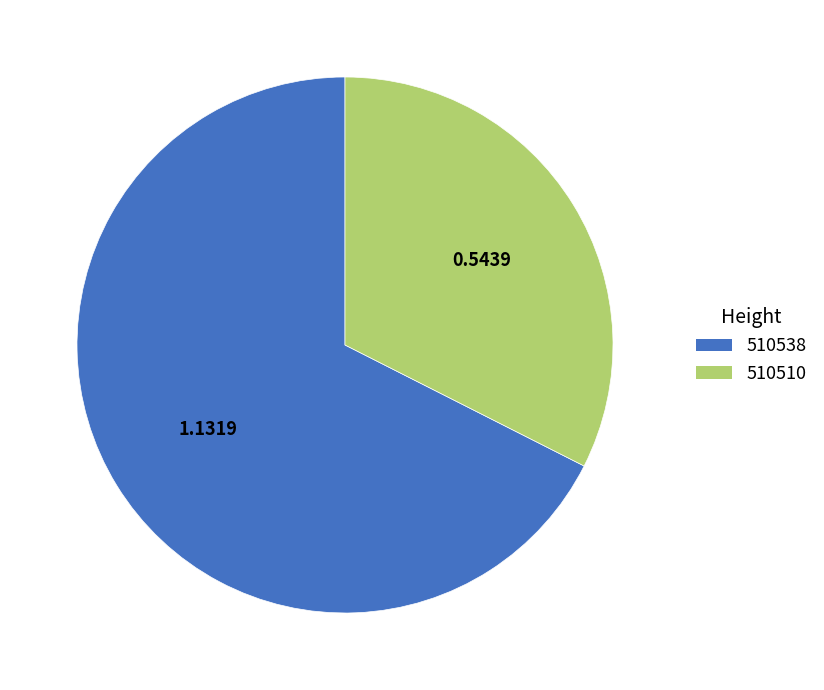

Combined, do 510510 and 510538 account for over 50%?

Yes